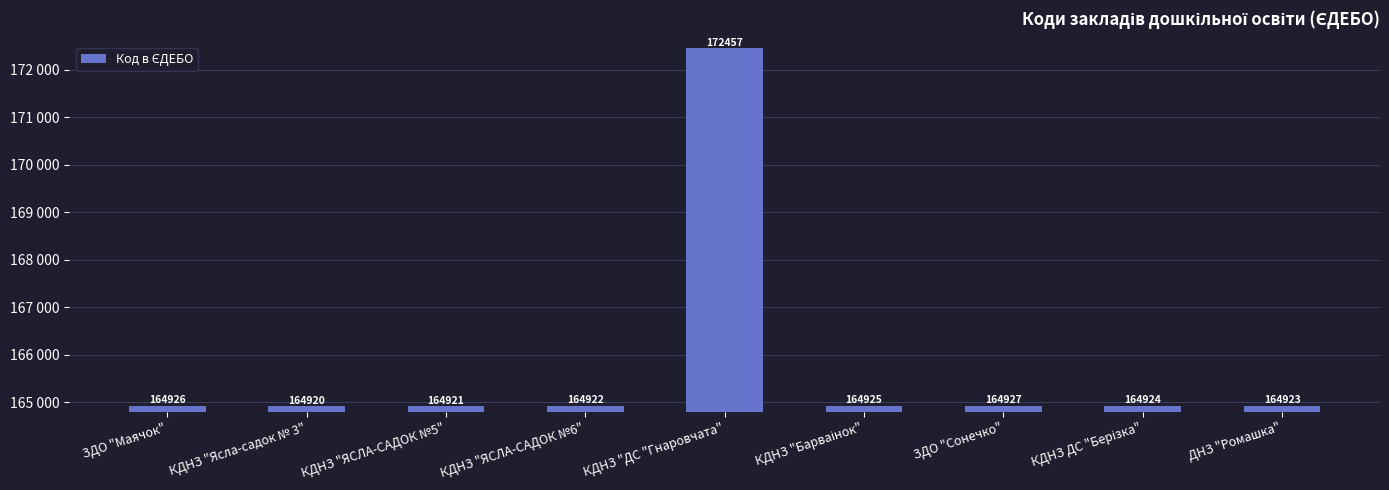

Reading left to right, transcribe all the data shown in this chart.

164926	164920	164921	164922	172457	164925	164927	164924	164923